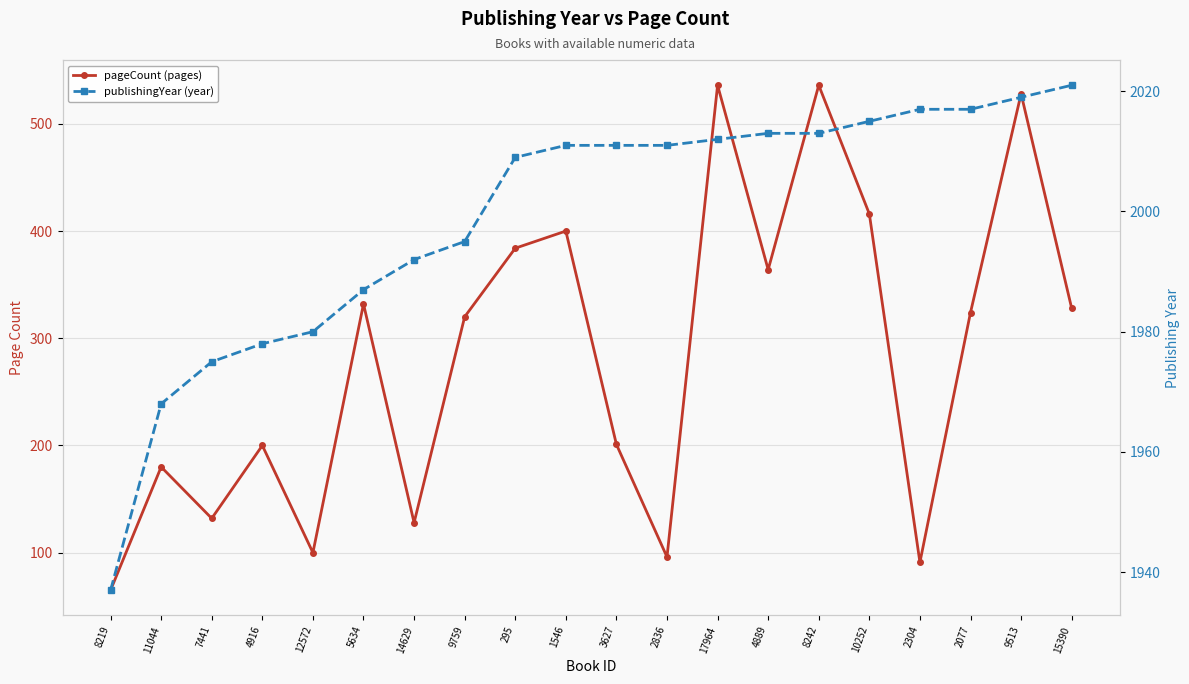

The pageCount (pages) series shows 77 at 4916. True or false?

False